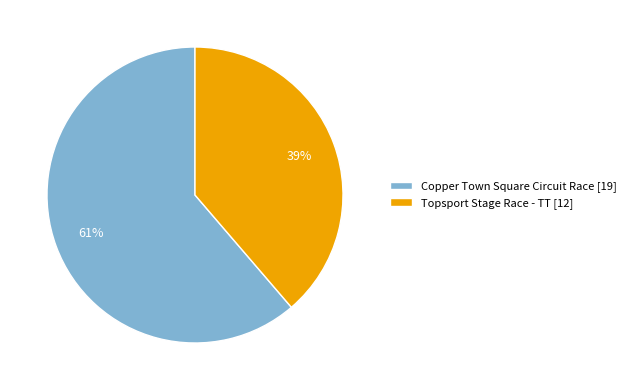

How many slices are in this pie chart?

2